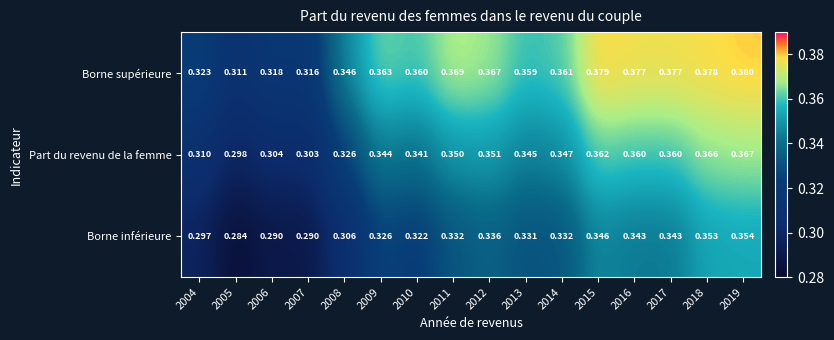

List the series in order of their overall mean, lowest first.

Borne inférieure, Part du revenu de la femme, Borne supérieure